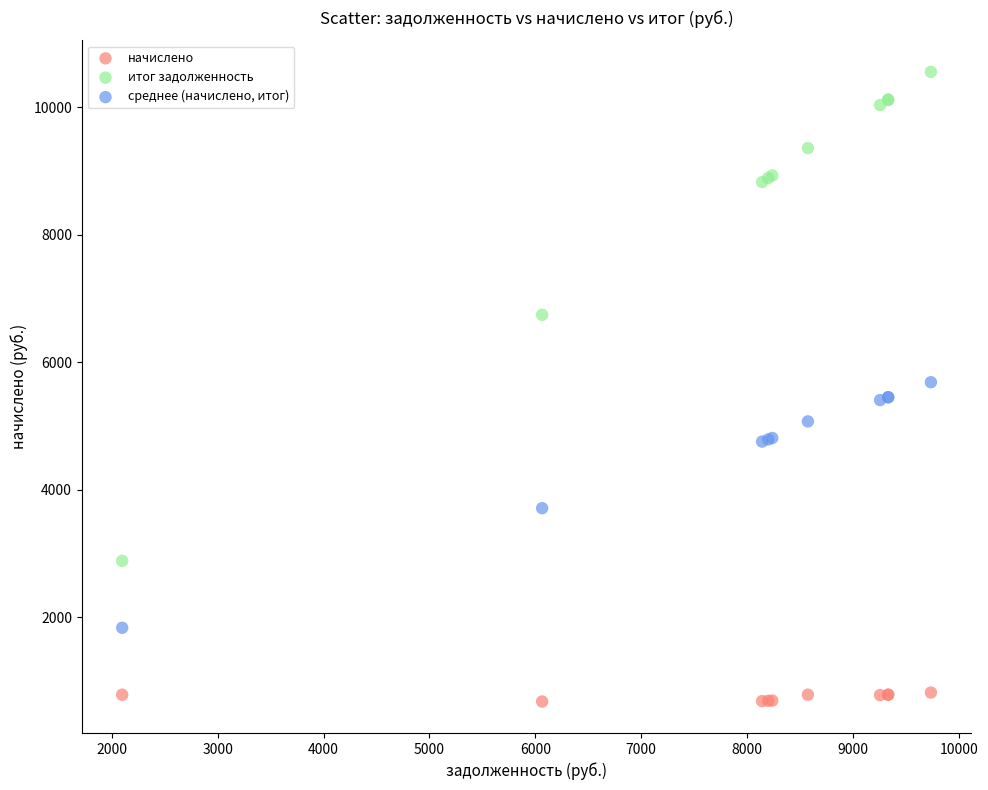

Which series has the widest spread of Y values?

итог задолженность